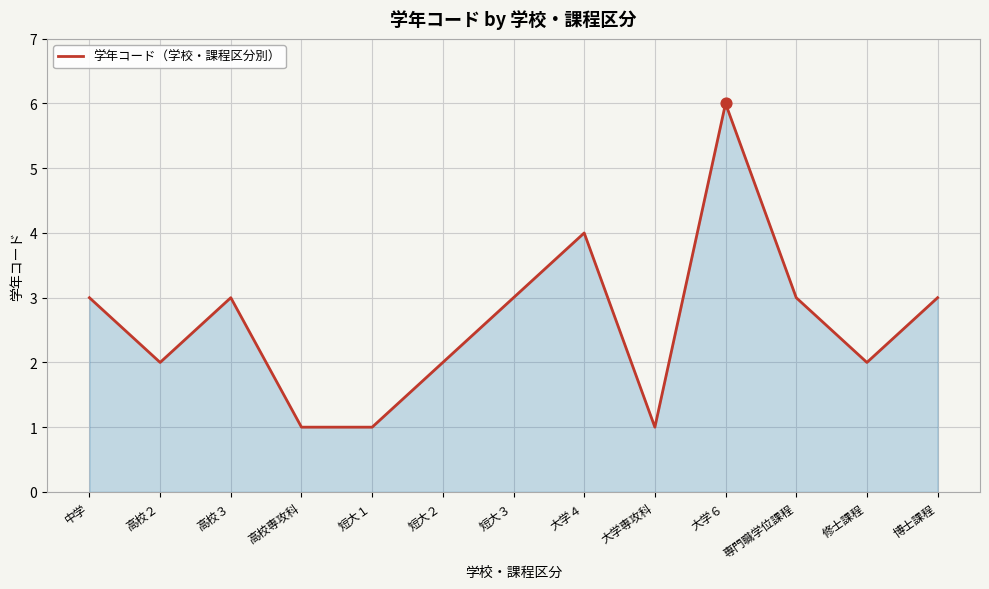

What is the change in value from 短大２ to 短大３?

+1